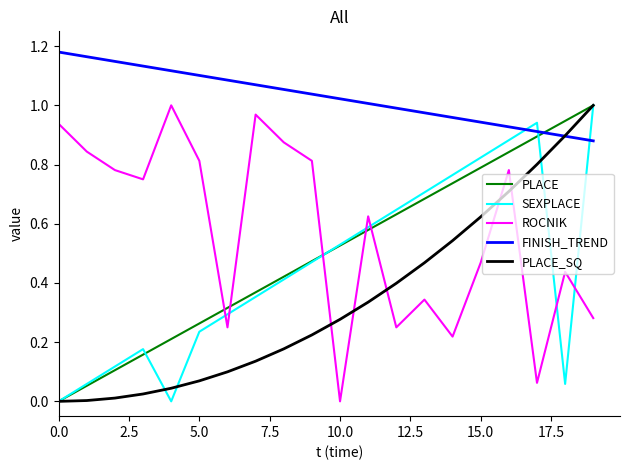

True or false: ROCNIK and FINISH_TREND cross at least once.

False